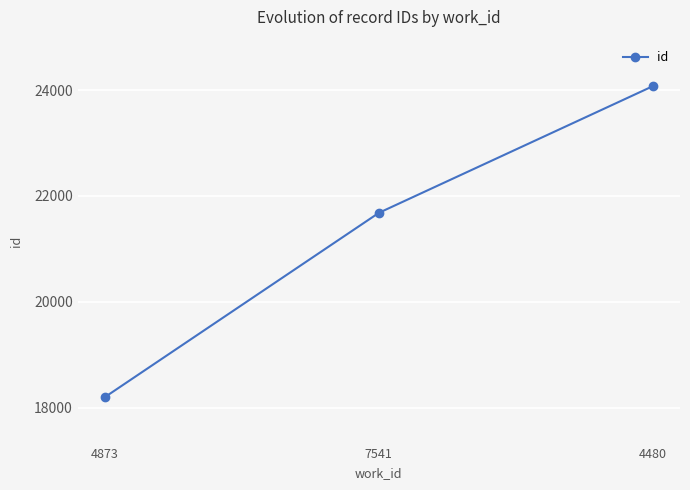

At which label is the value closest to 21137?

7541